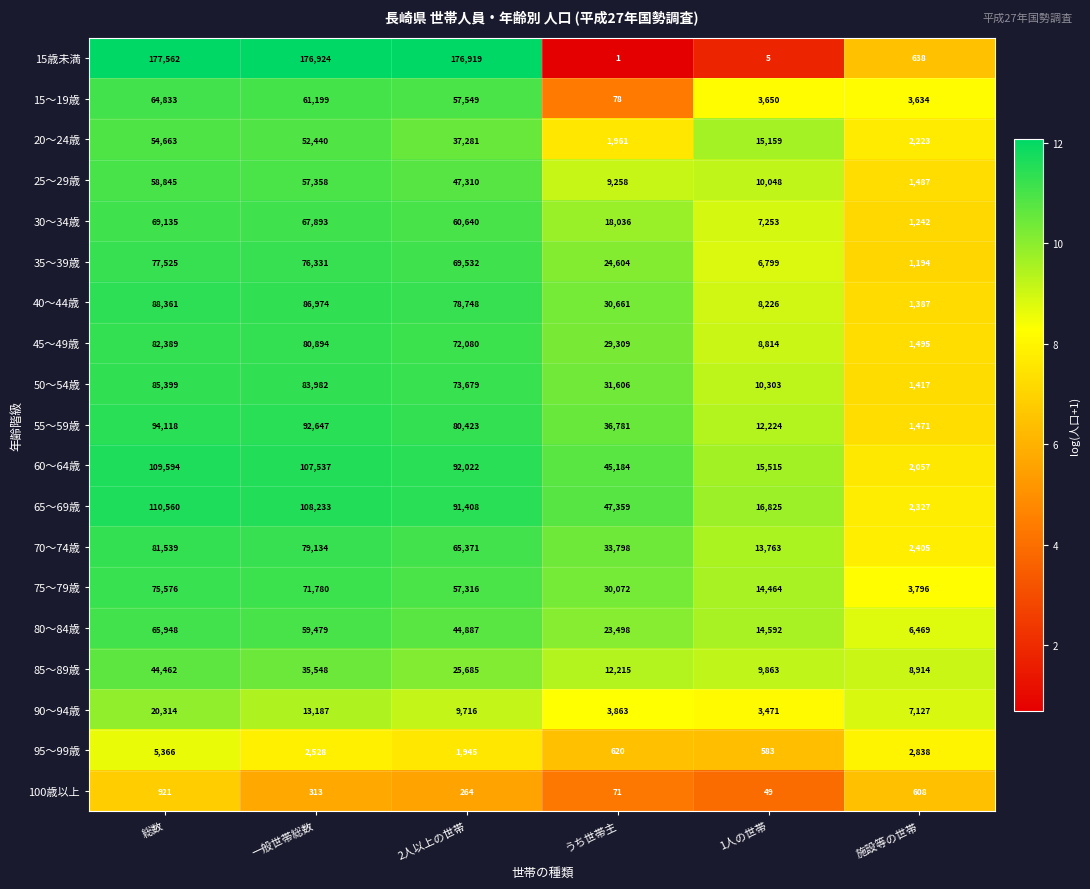

What is the maximum value shown in the chart?

177562